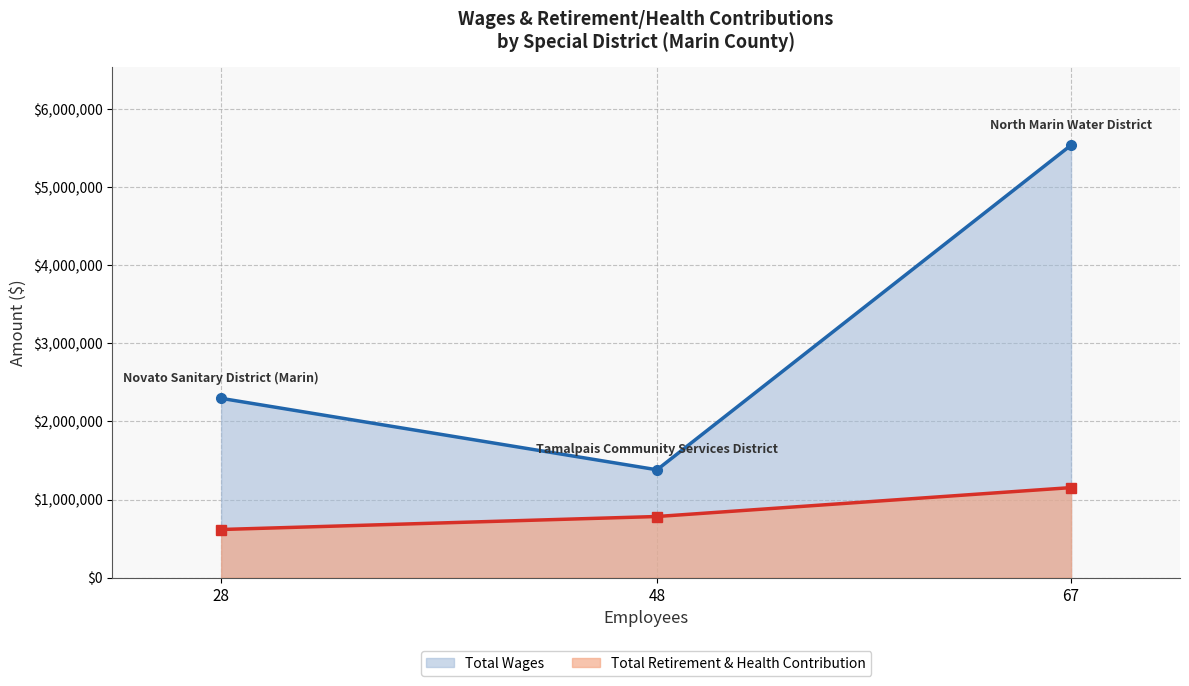

How many Total Retirement & Health Contribution values are between 616196 and 1152980?

3